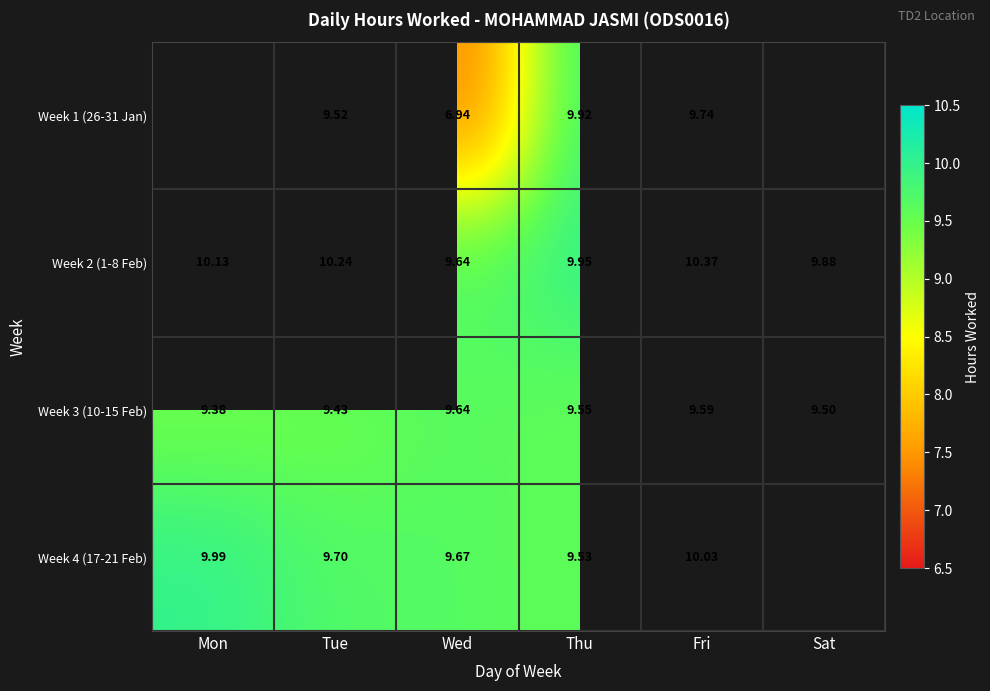

Which has a higher value, Sat or Fri?

Fri